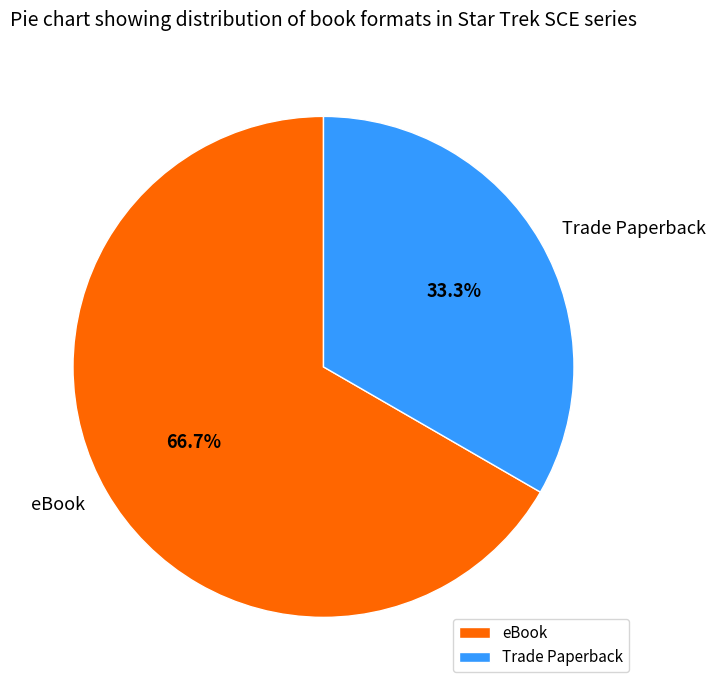

To the nearest percent, what is the difference between the Trade Paperback and eBook slice percentages?

33%